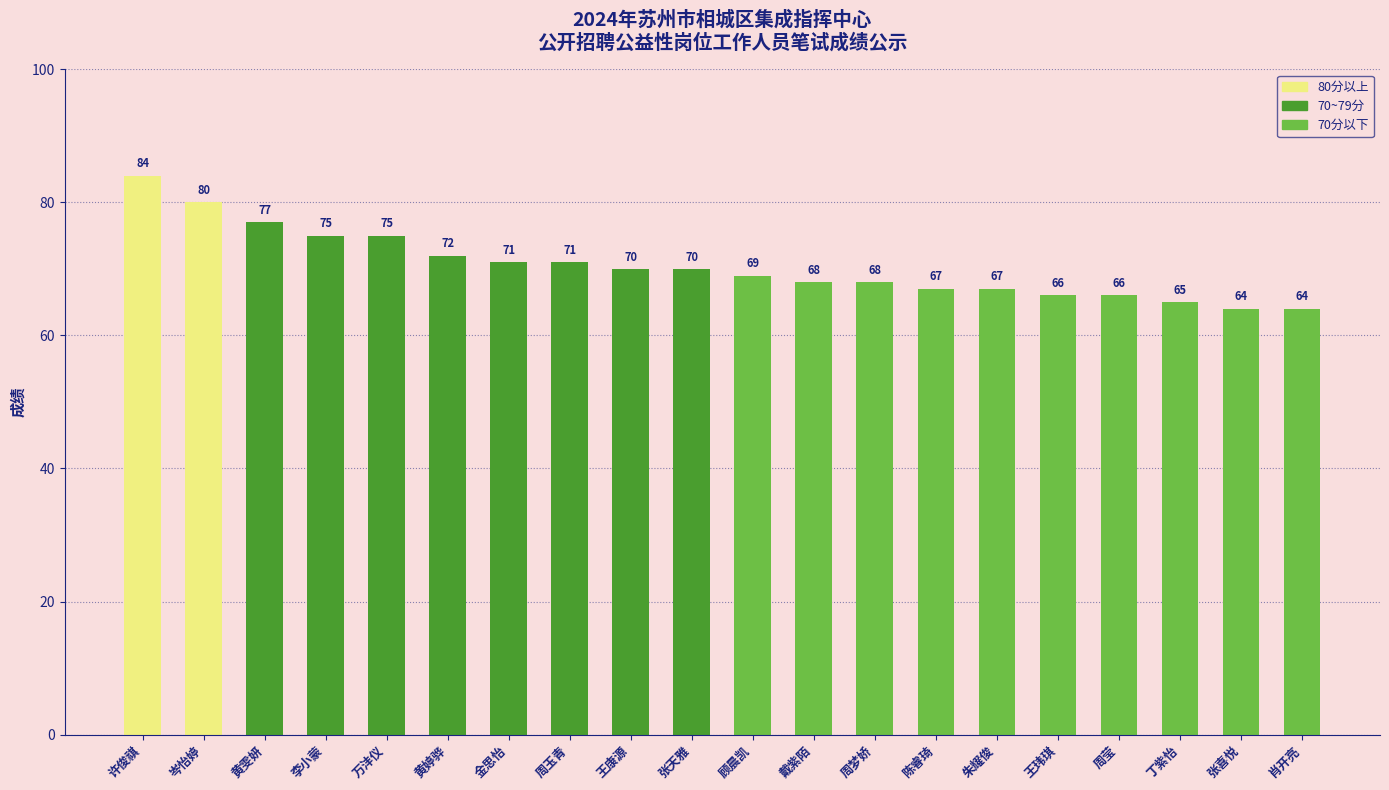

What is the change in value from 陈睿琦 to 丁紫怡?

-2